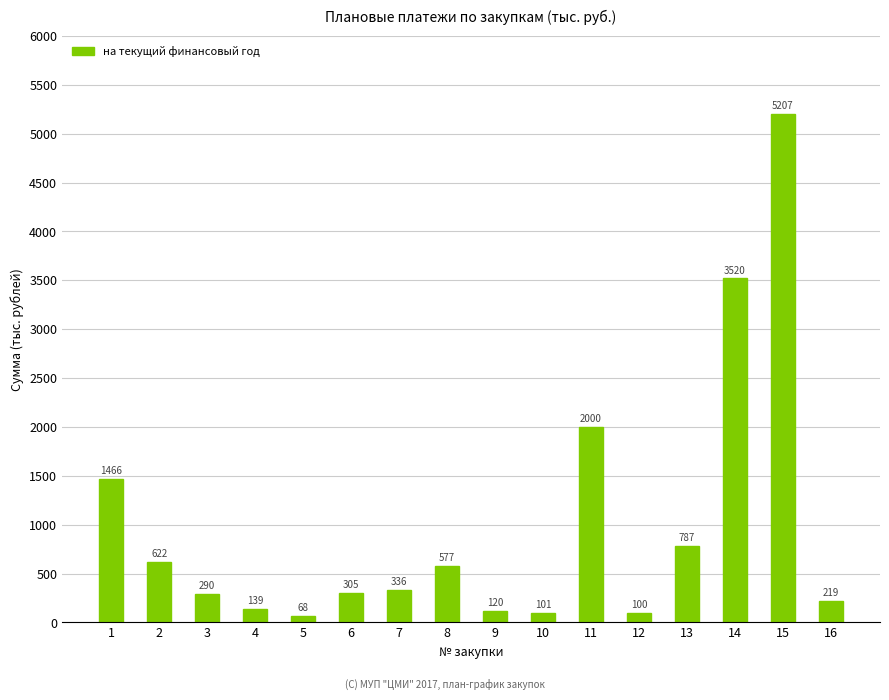

True or false: the data shows 786.7 at 13.

True